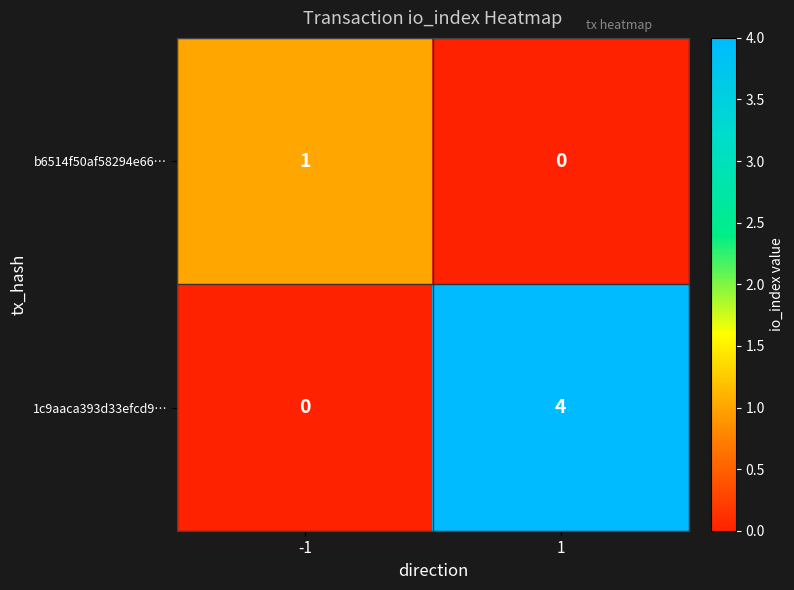

What is the sum of the 1c9aaca393d33efcd9… values at 1 and -1?

4